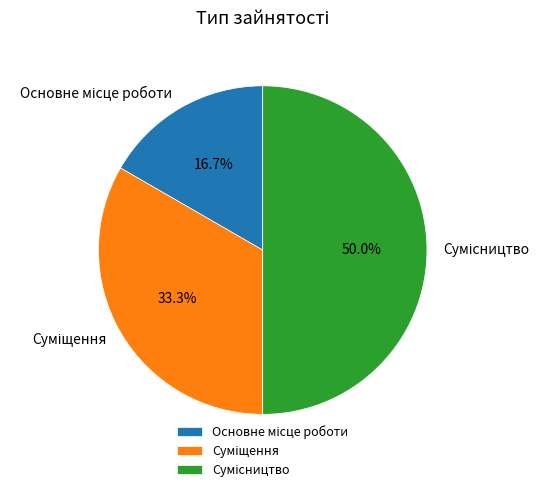

How many segments does this pie chart have?

3